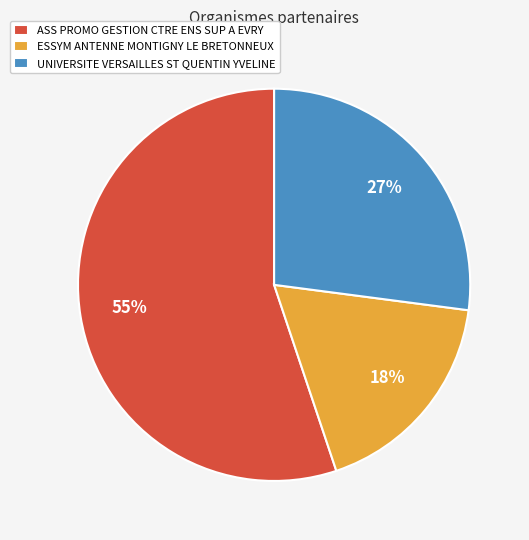

True or false: ESSYM ANTENNE MONTIGNY LE BRETONNEUX accounts for 18% of the total.

True